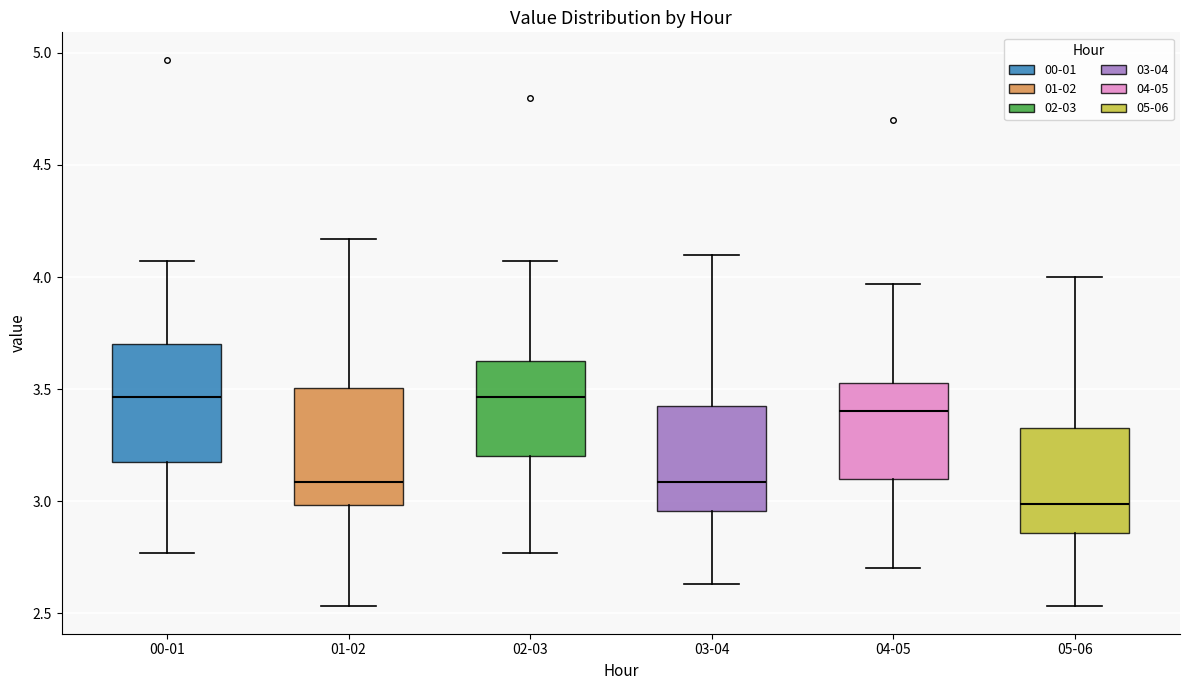

Reading left to right, transcribe this box plot: for each box, give where its median line is, the range the box spans, and where its two whiskers end, as read against the y-axis. The values are not printed on the chart, so give them approximately, as read against the axis.

00-01: median 3.45, box 3.20 to 3.70, whiskers 2.75 to 4.05
01-02: median 3.10, box 3.00 to 3.50, whiskers 2.55 to 4.15
02-03: median 3.45, box 3.20 to 3.65, whiskers 2.75 to 4.05
03-04: median 3.10, box 2.95 to 3.45, whiskers 2.65 to 4.10
04-05: median 3.40, box 3.10 to 3.55, whiskers 2.70 to 3.95
05-06: median 3.00, box 2.85 to 3.35, whiskers 2.55 to 4.00